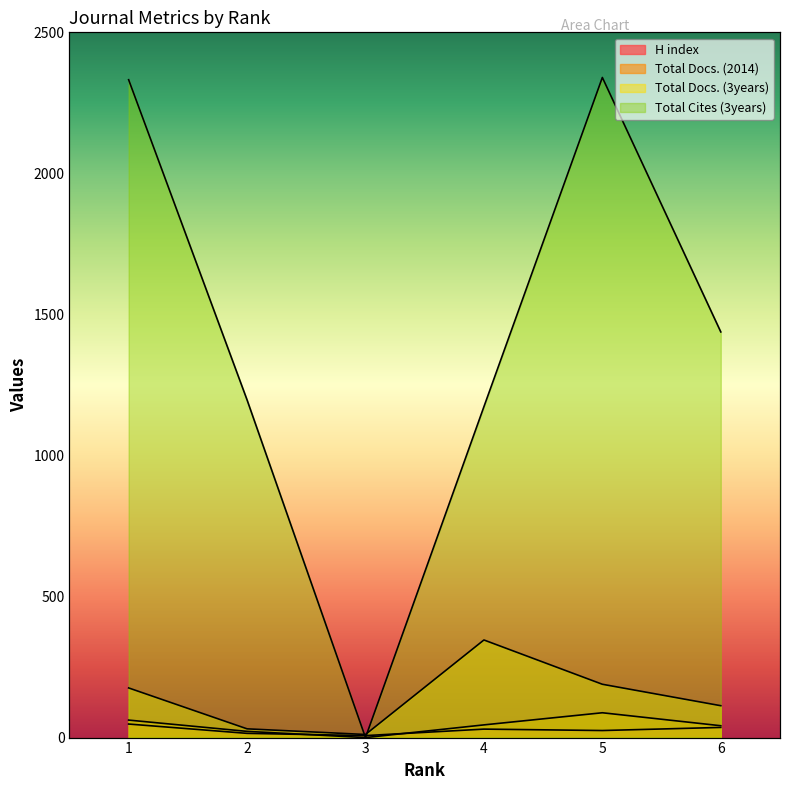

Which series ends up on top after the final intersection of Total Cites (3years) and Total Docs. (3years)?

Total Cites (3years)